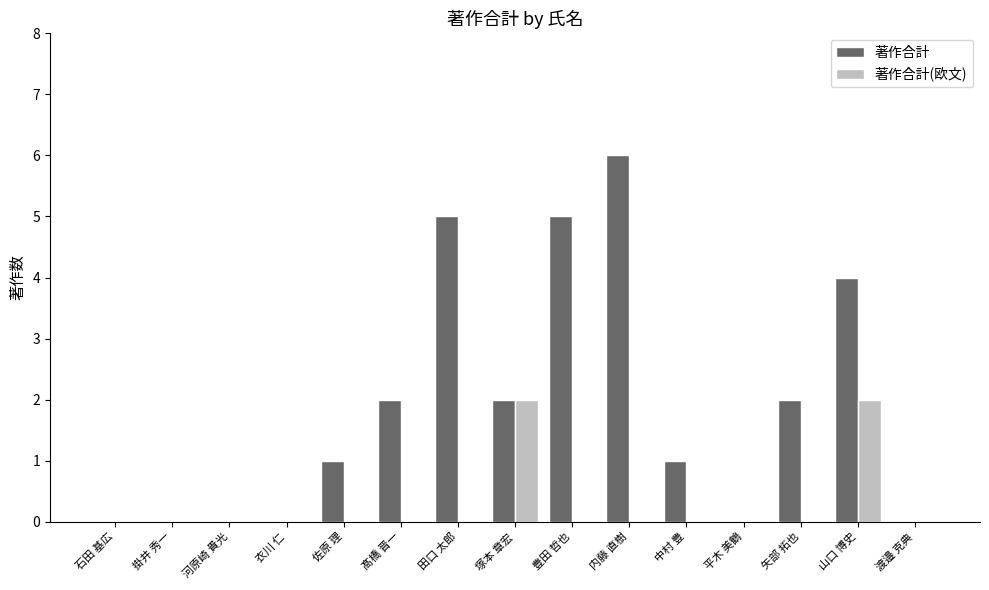

Which series changed the most between 石田 基広 and 矢部 拓也?

著作合計